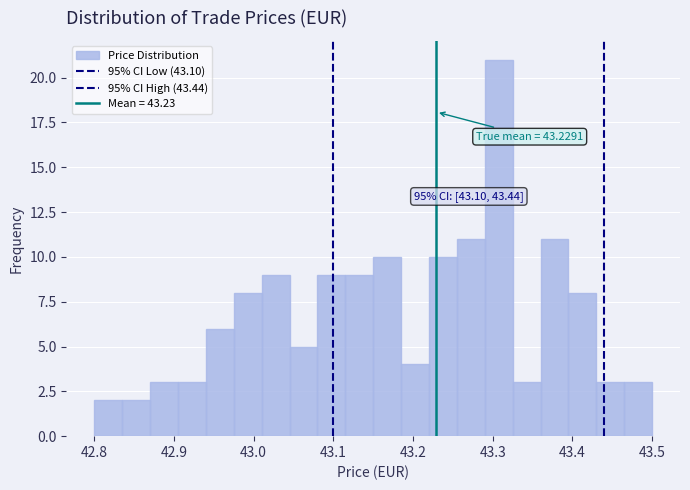

Read against the x-axis, roughly where is the centre of the tallest bar?

43.31